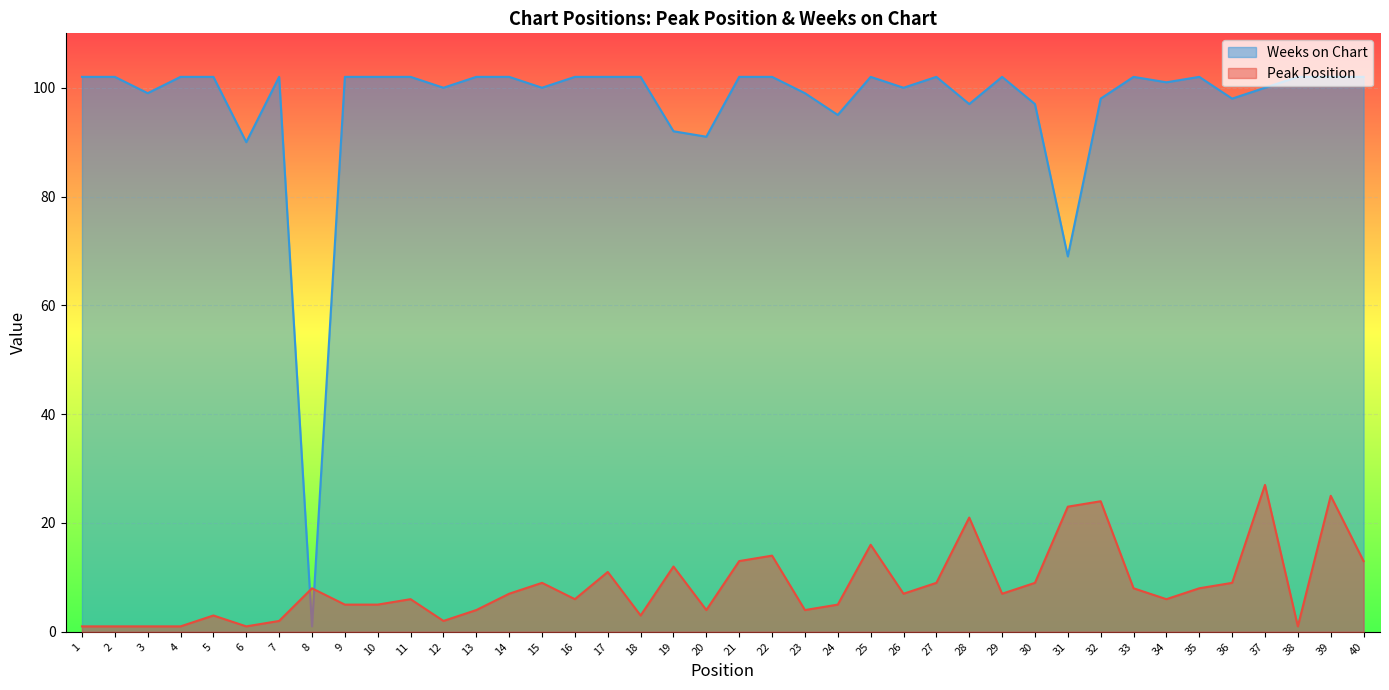

List the series in order of their overall mean, lowest first.

Peak Position, Weeks on Chart